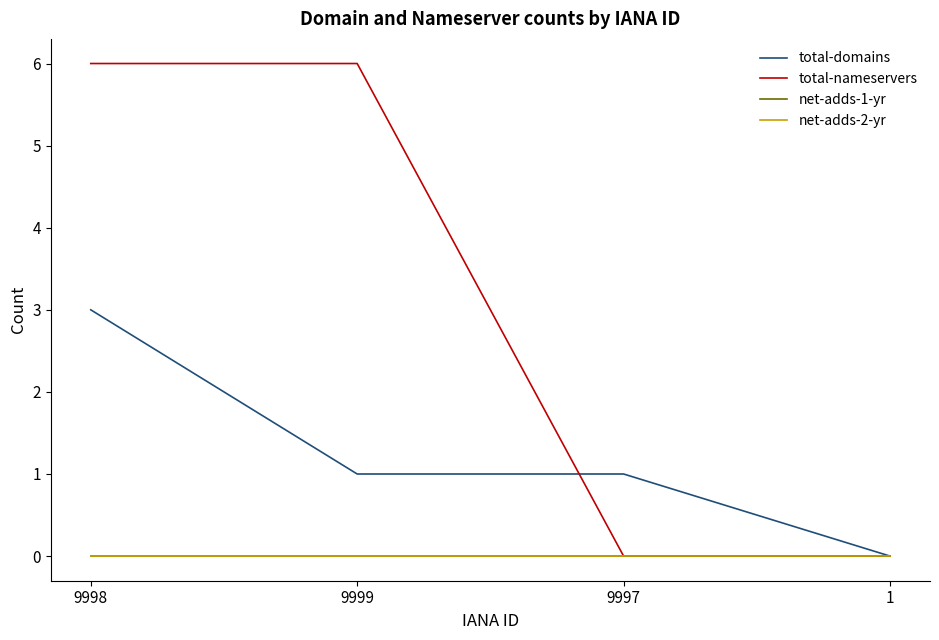

Reading left to right, extract all data points from this chart.

total-domains: 9998=3	9999=1	9997=1	1=0
total-nameservers: 9998=6	9999=6	9997=0	1=0
net-adds-1-yr: 9998=0	9999=0	9997=0	1=0
net-adds-2-yr: 9998=0	9999=0	9997=0	1=0